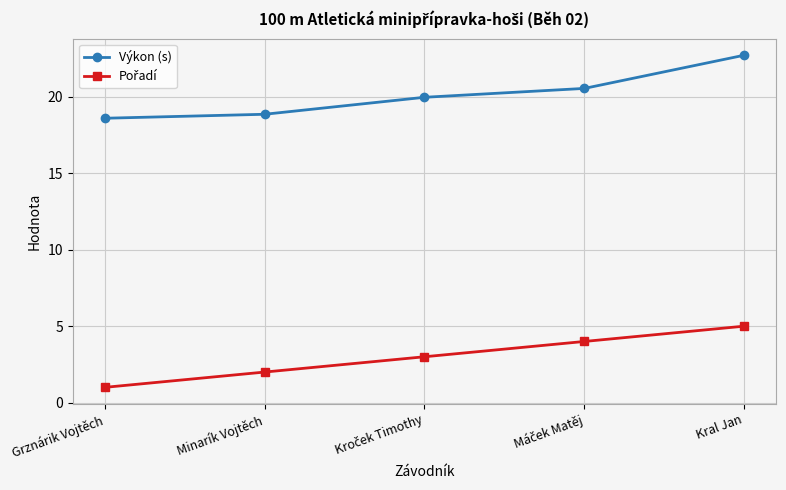

What is the label of the 5th point from the left?

Kral Jan